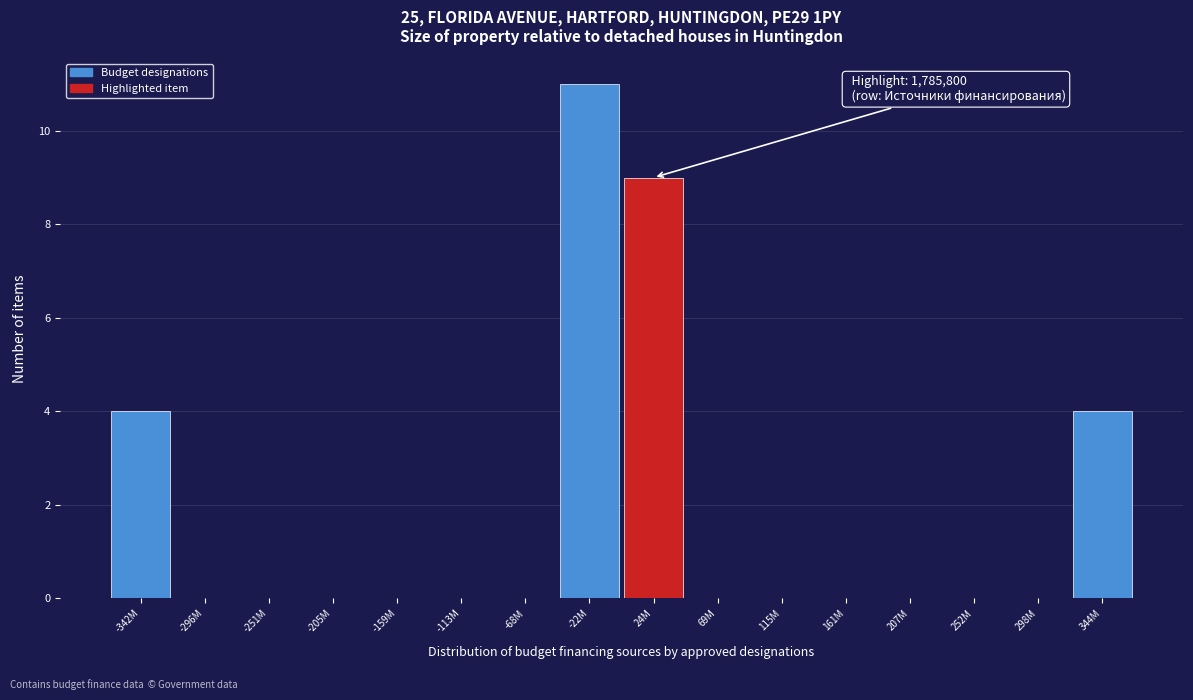

Reading left to right, extract all data points from this chart.

-342M=4	-296M=0	-251M=0	-205M=0	-159M=0	-113M=0	-68M=0	-22M=11	24M=9	69M=0	115M=0	161M=0	207M=0	252M=0	298M=0	344M=4